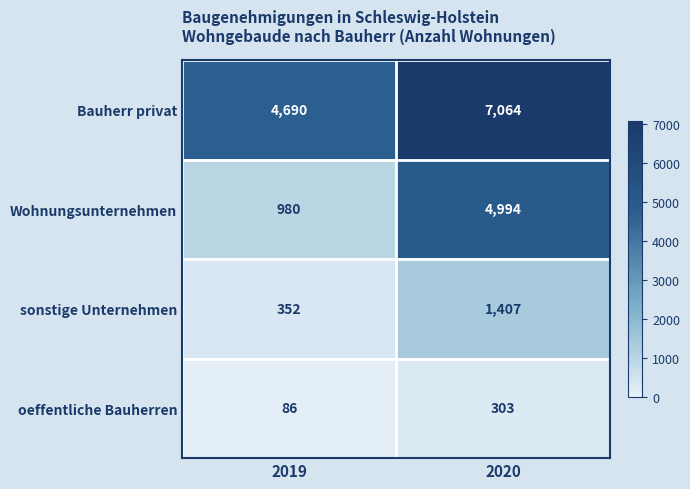

Which series has the largest range (max minus min)?

Wohnungsunternehmen